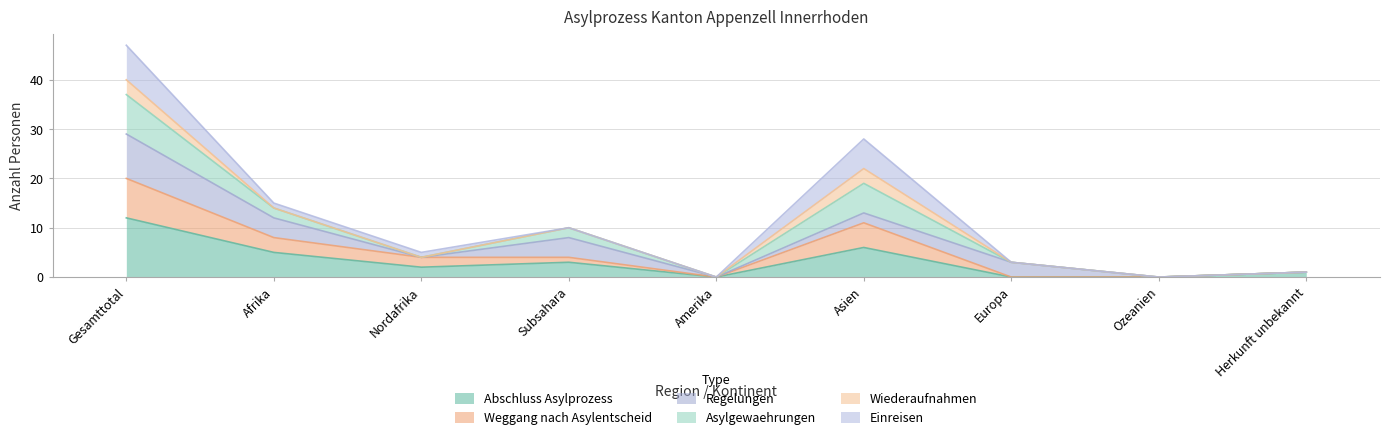

What position from the left is Herkunft unbekannt?

9